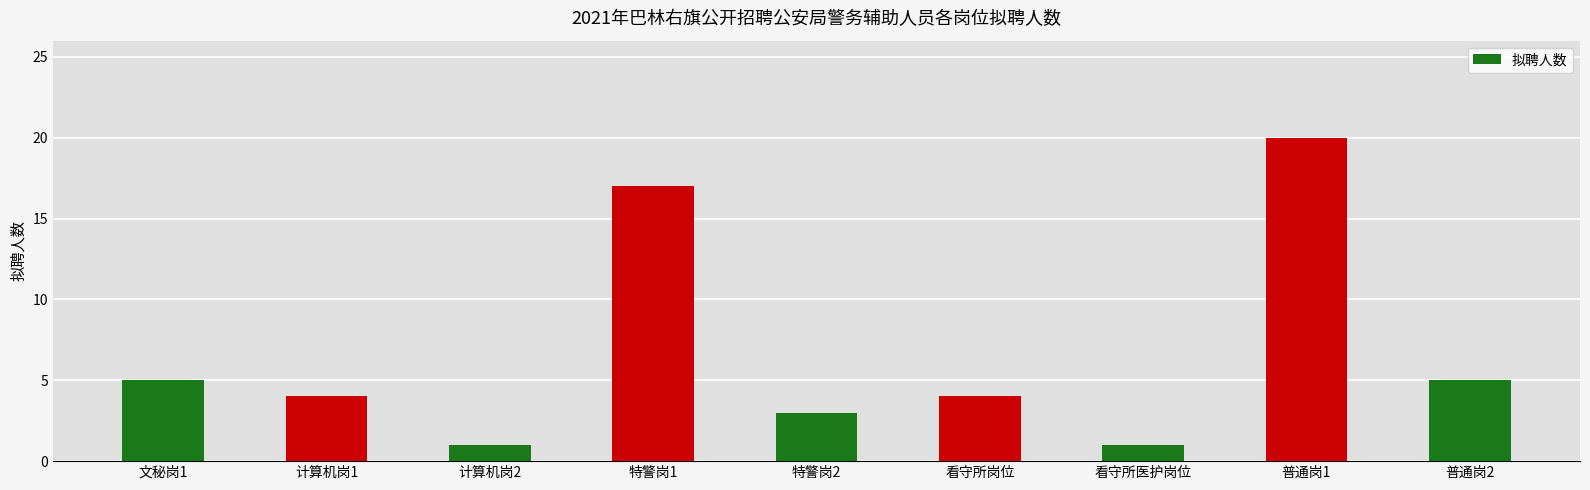

Reading left to right, extract all data points from this chart.

5	4	1	17	3	4	1	20	5